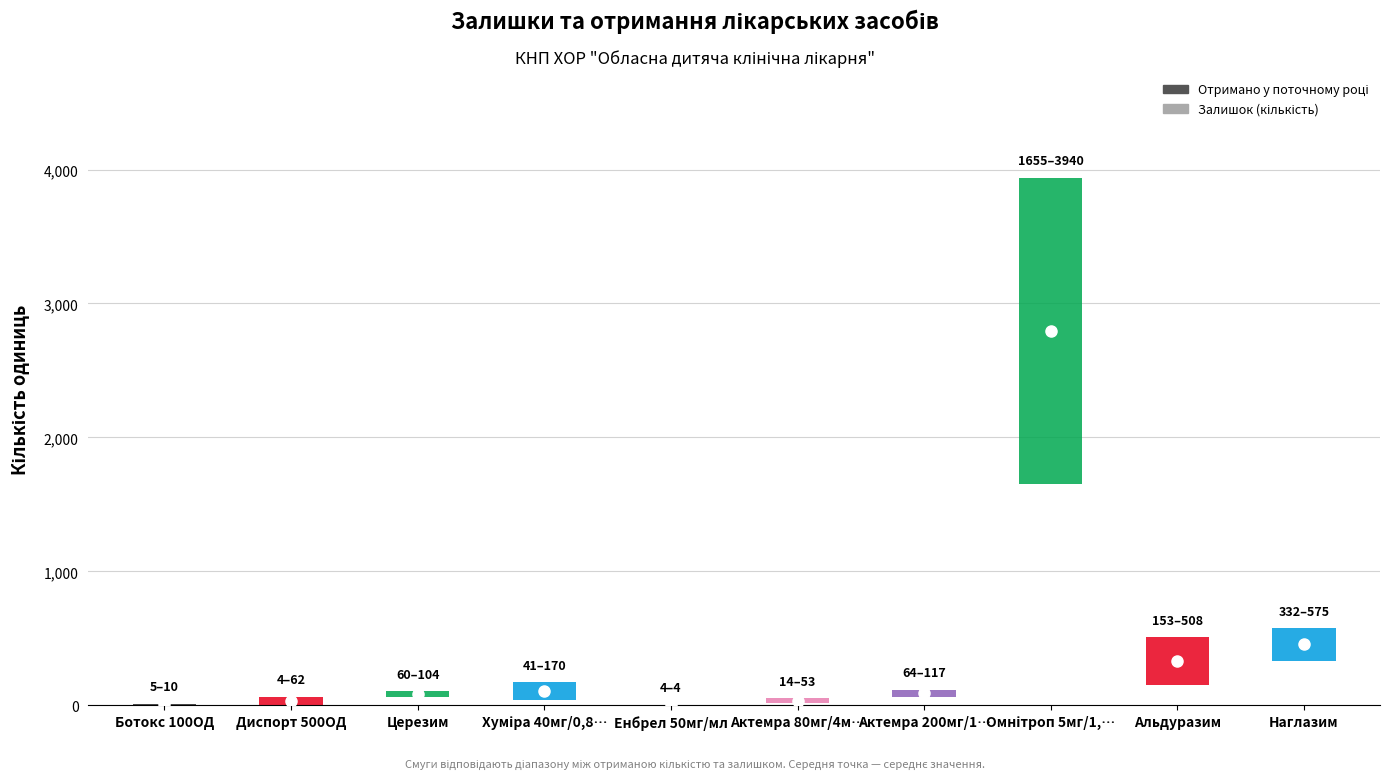

What position from the left is Диспорт 500ОД?

2